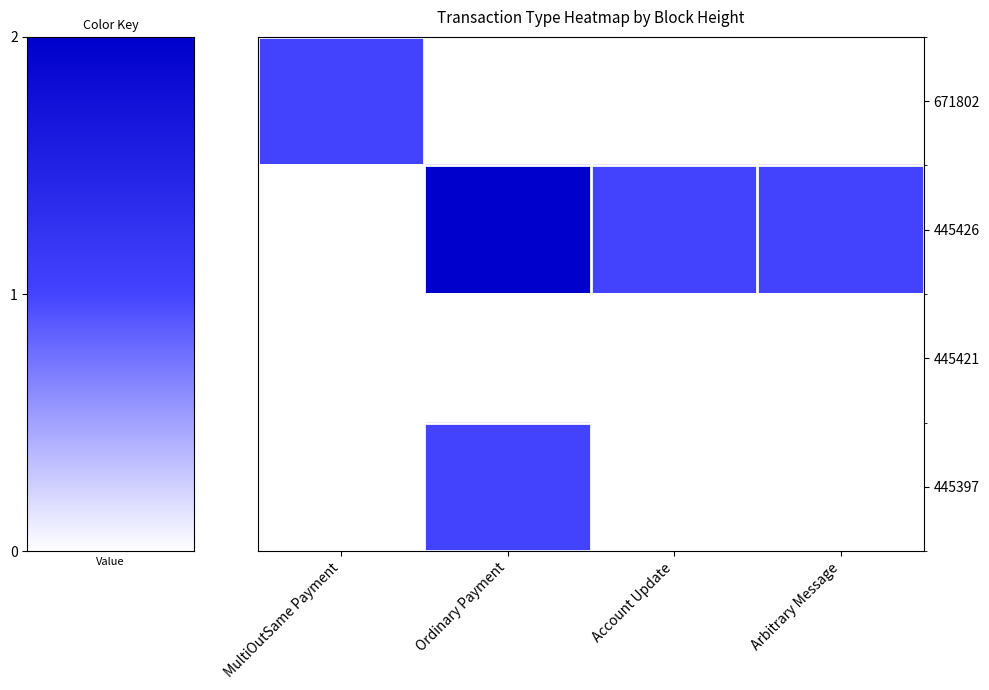

Which has a higher value, Account Update or MultiOutSame Payment?

MultiOutSame Payment